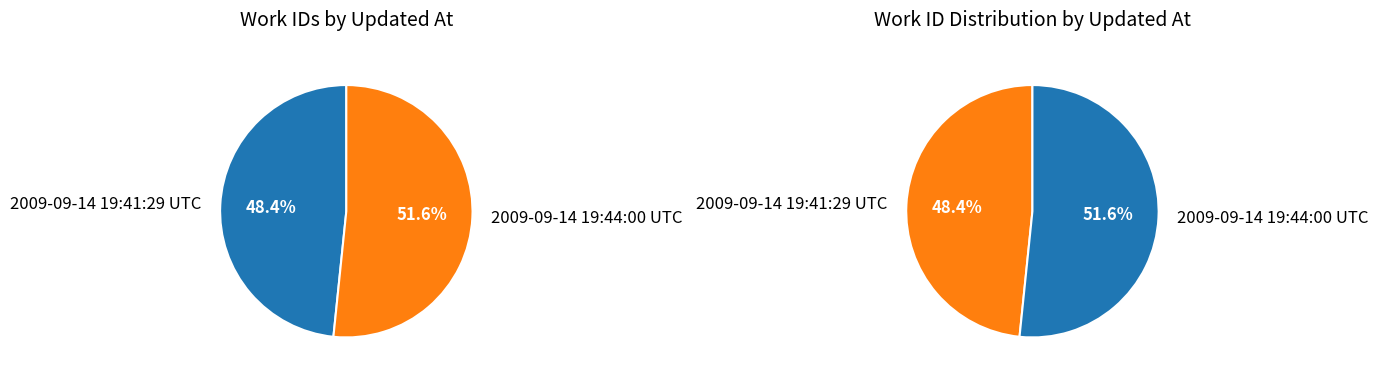

To the nearest percent, what is the combined percentage of 2009-09-14 19:44:00 UTC and 2009-09-14 19:41:29 UTC?

100%